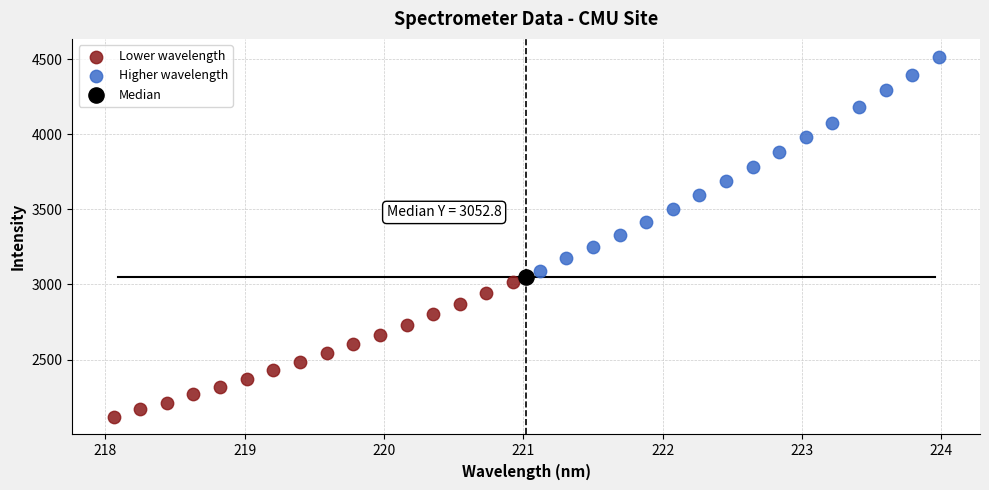

What are all the series names shown in the legend?

Lower wavelength, Higher wavelength, Median